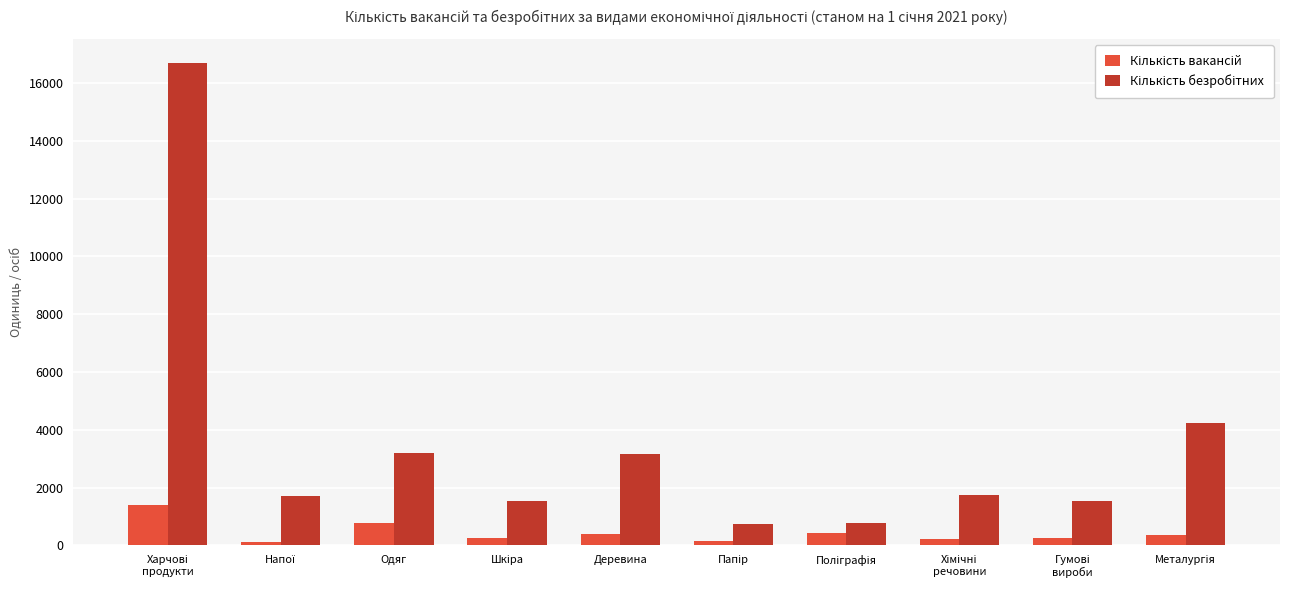

What is the maximum value shown in the chart?

16696